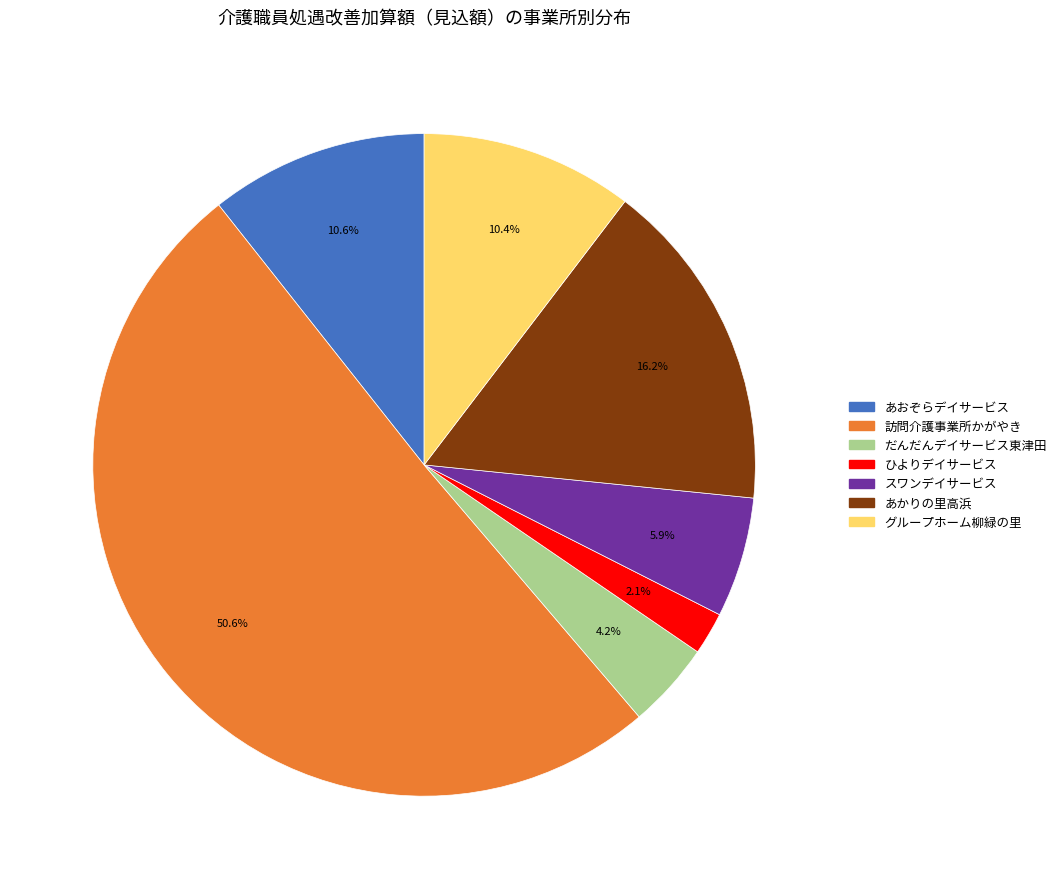

What is the ratio of the value at 訪問介護事業所かがやき to the value at あおぞらデイサービス?

4.8